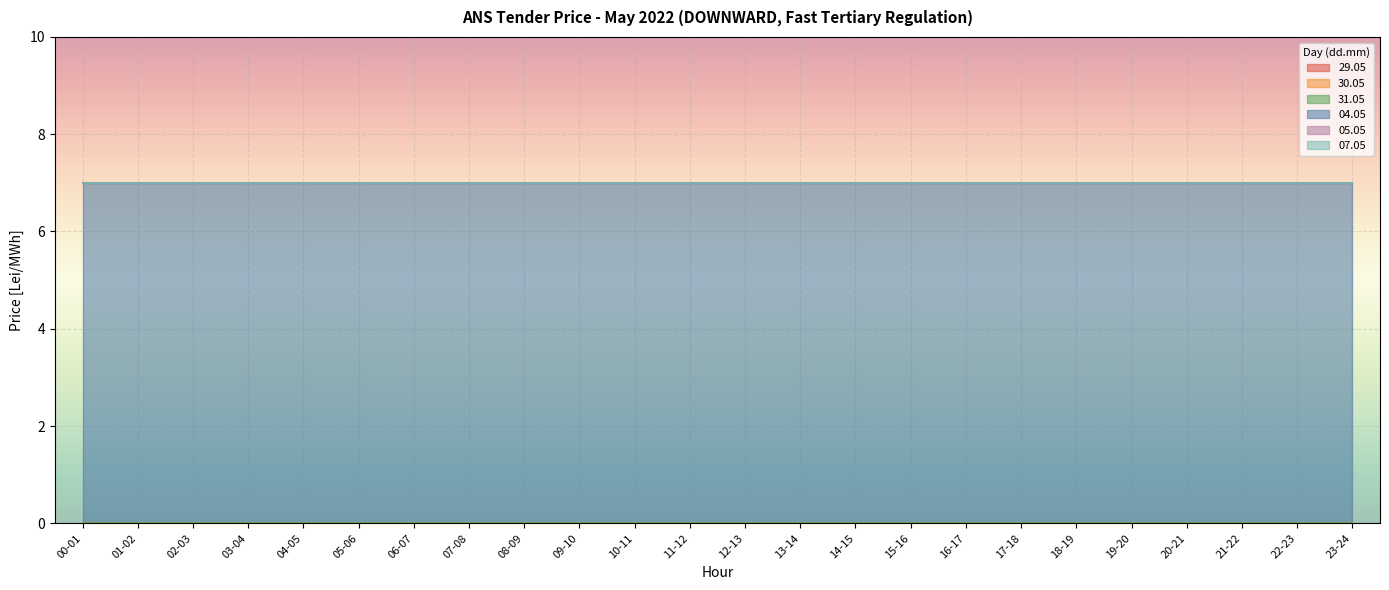

Reading right to left, list all the values displayed in this chart.

29.05: 23-24=0	22-23=0	21-22=0	20-21=0	19-20=0	18-19=0	17-18=0	16-17=0	15-16=0	14-15=0	13-14=0	12-13=0	11-12=0	10-11=0	09-10=0	08-09=0	07-08=0	06-07=0	05-06=0	04-05=0	03-04=0	02-03=0	01-02=0	00-01=0
30.05: 23-24=0	22-23=0	21-22=0	20-21=0	19-20=0	18-19=0	17-18=0	16-17=0	15-16=0	14-15=0	13-14=0	12-13=0	11-12=0	10-11=0	09-10=0	08-09=0	07-08=0	06-07=0	05-06=0	04-05=0	03-04=0	02-03=0	01-02=0	00-01=0
31.05: 23-24=0	22-23=0	21-22=0	20-21=0	19-20=0	18-19=0	17-18=0	16-17=0	15-16=0	14-15=0	13-14=0	12-13=0	11-12=0	10-11=0	09-10=0	08-09=0	07-08=0	06-07=0	05-06=0	04-05=0	03-04=0	02-03=0	01-02=0	00-01=0
04.05: 23-24=7	22-23=7	21-22=7	20-21=7	19-20=7	18-19=7	17-18=7	16-17=7	15-16=7	14-15=7	13-14=7	12-13=7	11-12=7	10-11=7	09-10=7	08-09=7	07-08=7	06-07=7	05-06=7	04-05=7	03-04=7	02-03=7	01-02=7	00-01=7
05.05: 23-24=0	22-23=0	21-22=0	20-21=0	19-20=0	18-19=0	17-18=0	16-17=0	15-16=0	14-15=0	13-14=0	12-13=0	11-12=0	10-11=0	09-10=0	08-09=0	07-08=0	06-07=0	05-06=0	04-05=0	03-04=0	02-03=0	01-02=0	00-01=0
07.05: 23-24=0	22-23=0	21-22=0	20-21=0	19-20=0	18-19=0	17-18=0	16-17=0	15-16=0	14-15=0	13-14=0	12-13=0	11-12=0	10-11=0	09-10=0	08-09=0	07-08=0	06-07=0	05-06=0	04-05=0	03-04=0	02-03=0	01-02=0	00-01=0